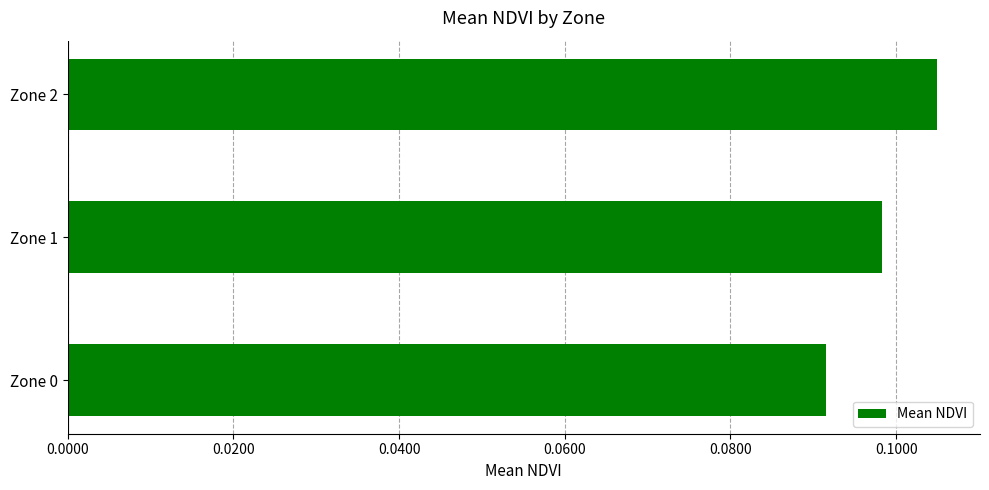

Which category has the lowest value across all series?

Zone 0